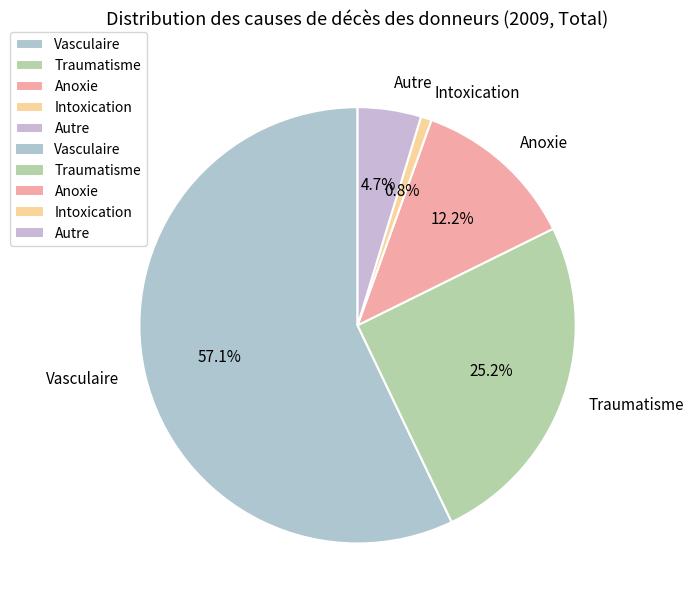

Which category has the biggest portion of the pie?

Vasculaire